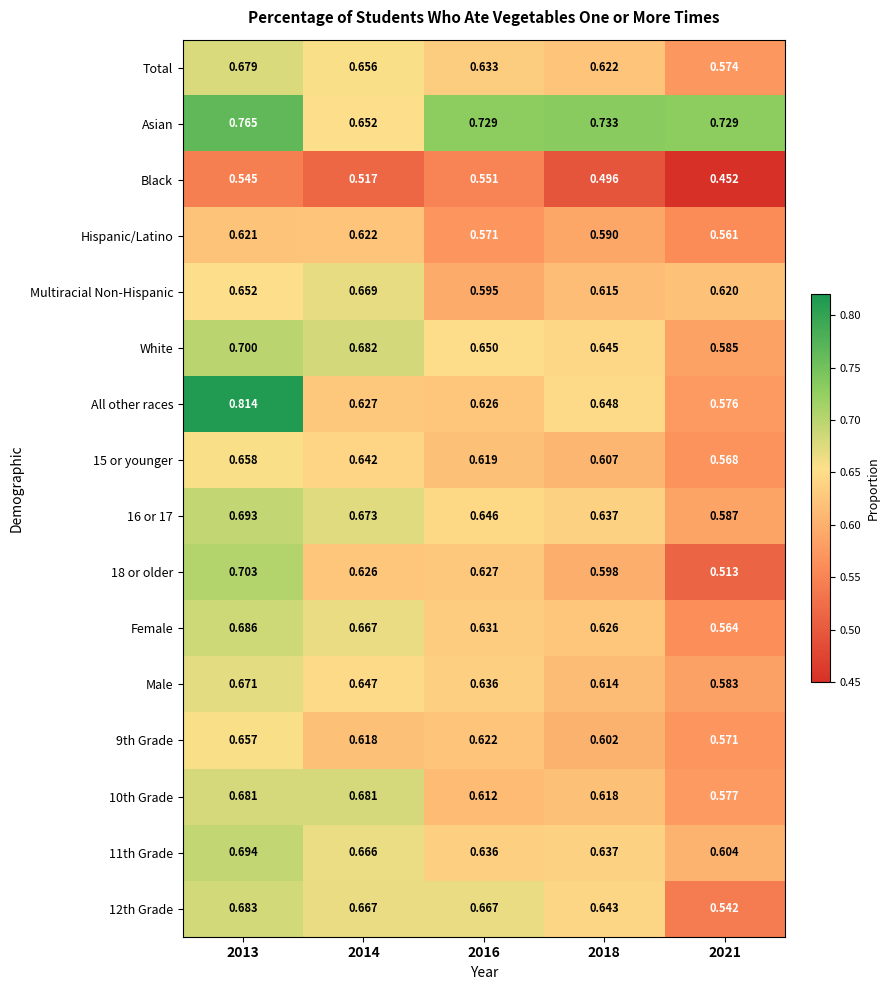

Which series has the largest range (max minus min)?

All other races